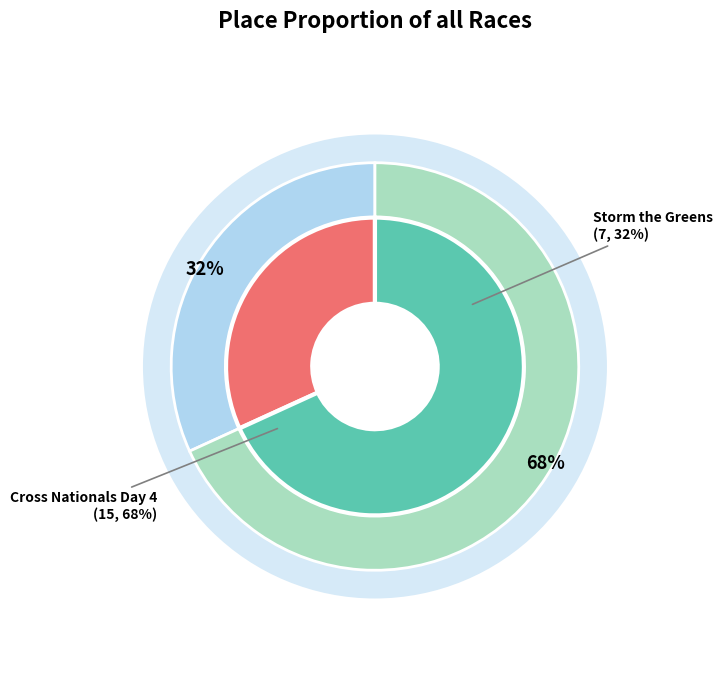

What is the ratio of the value at Storm the Greens to the value at Cross Nationals Day 4?

0.5